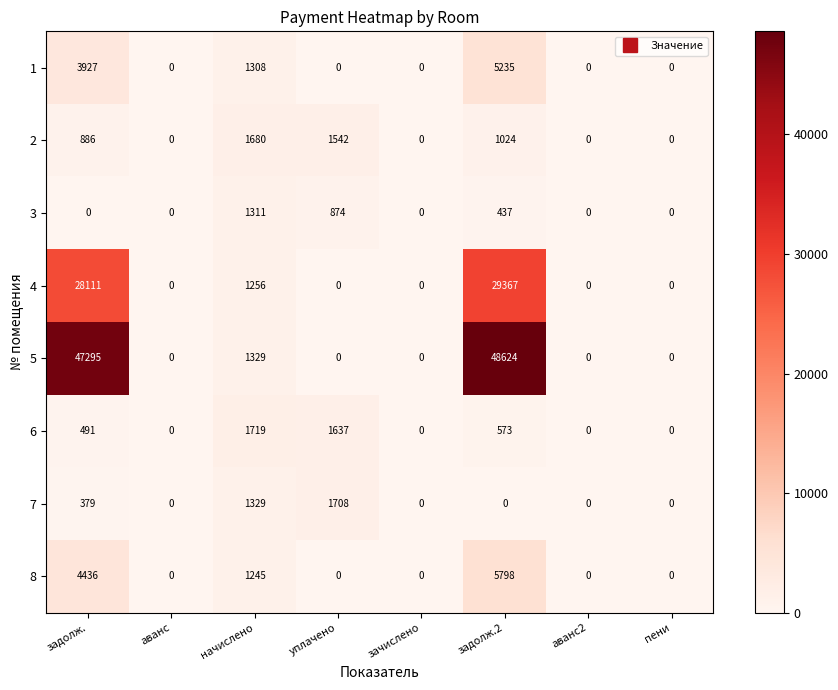

Is it true that 1 equals 5322 at задолж.?

False